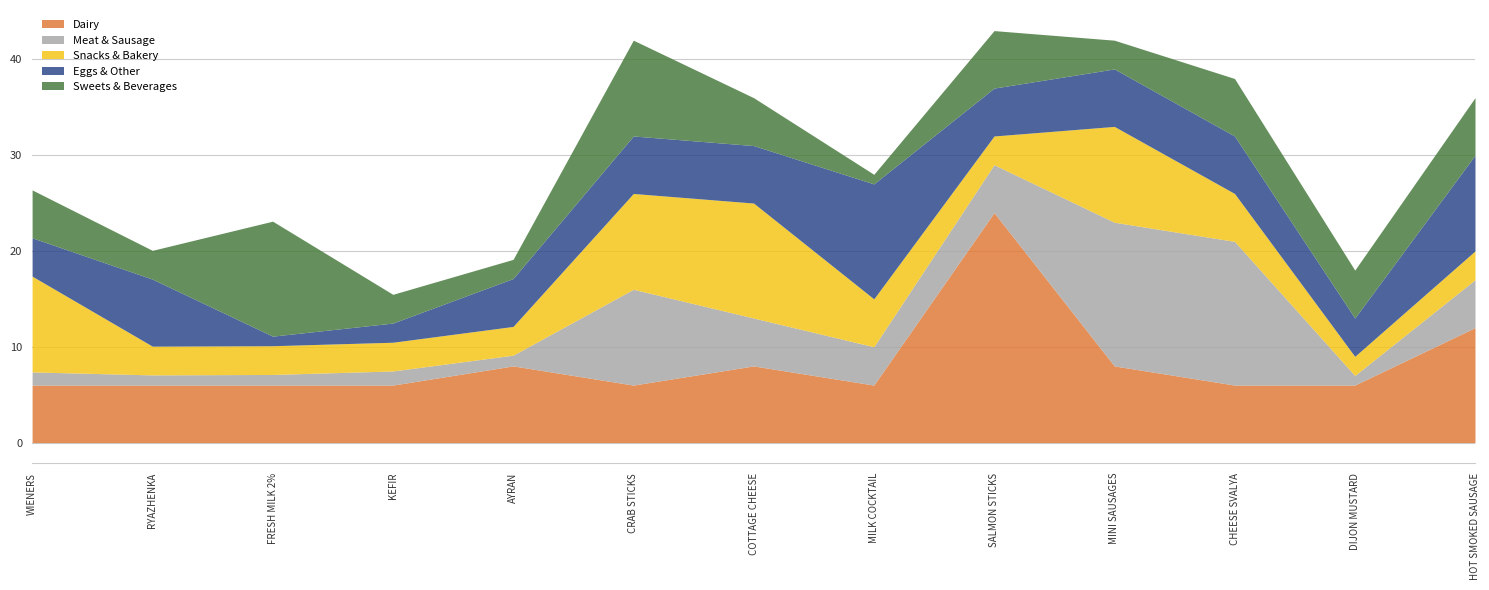

What is the difference between the maximum and second lowest values in the Meat & Sausage series?

13.9